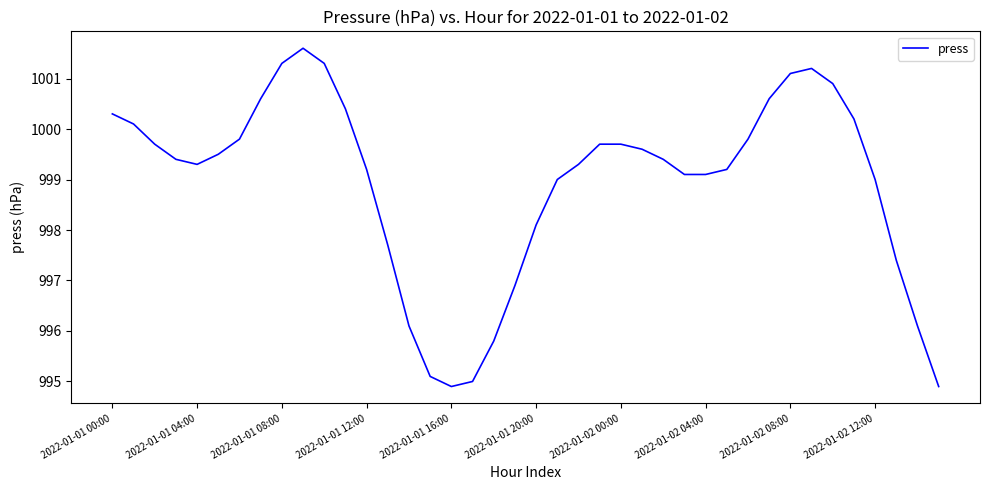

What is the smallest value displayed?

994.9